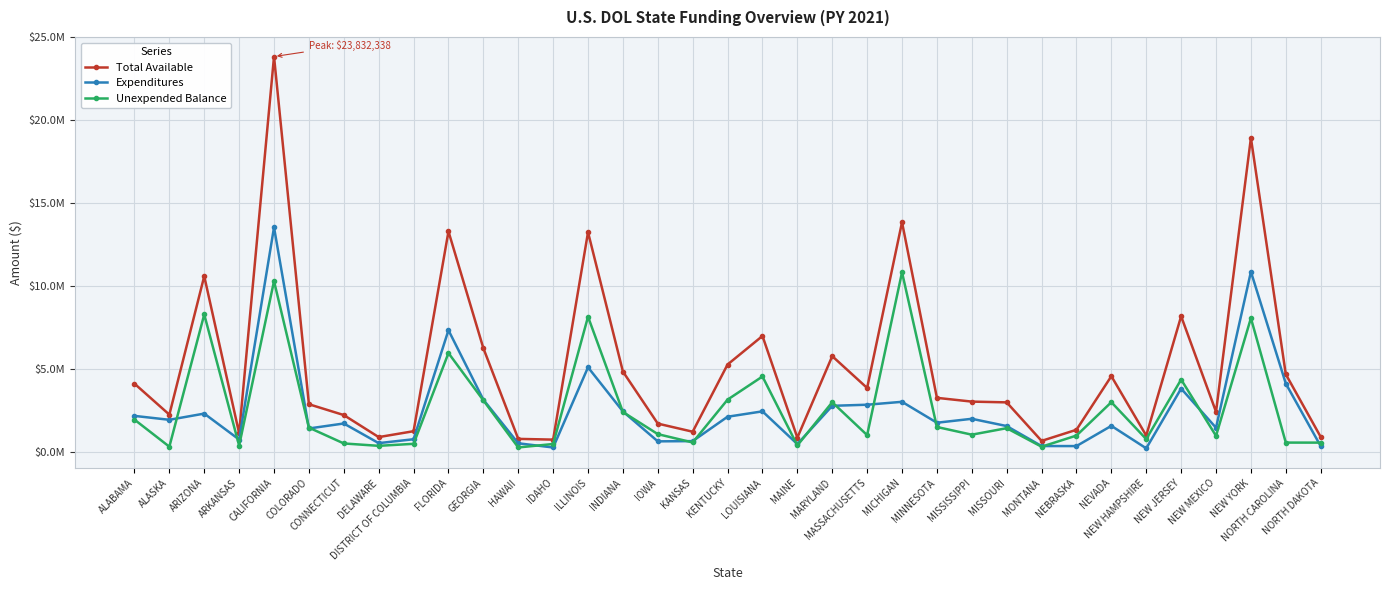

What value does the Unexpended Balance series have at MAINE?

387222